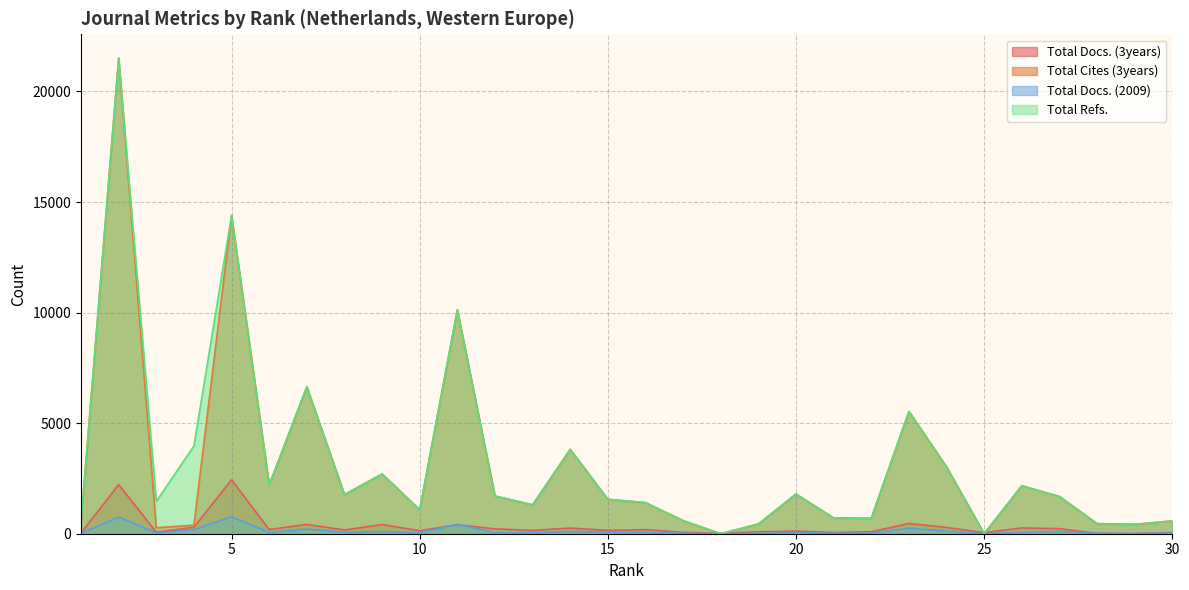

What is the total value across all series at 14?

7983